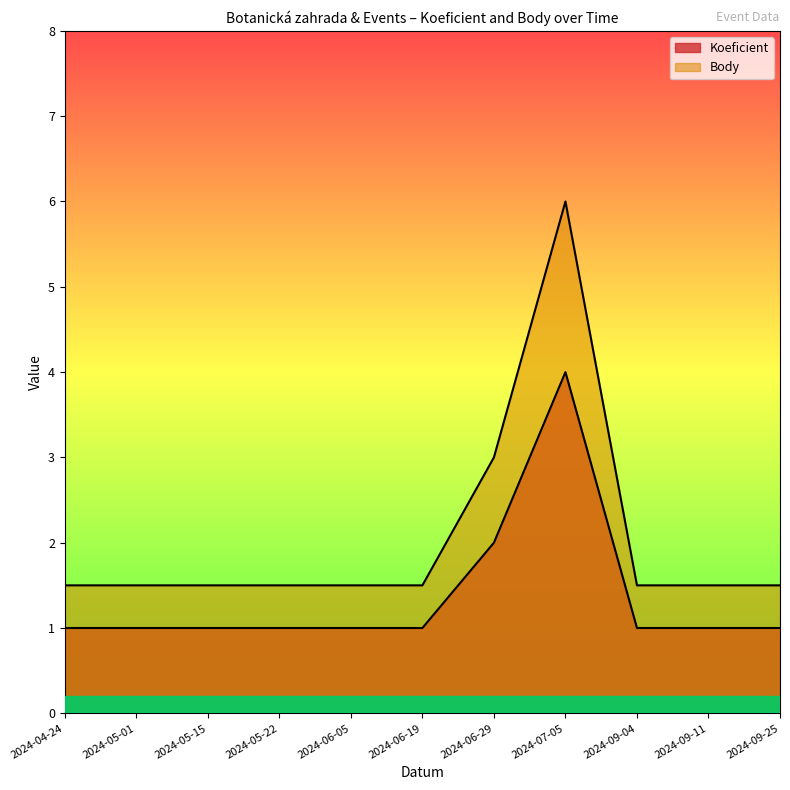

List the series in order of their peak value, highest first.

Koeficient, Body